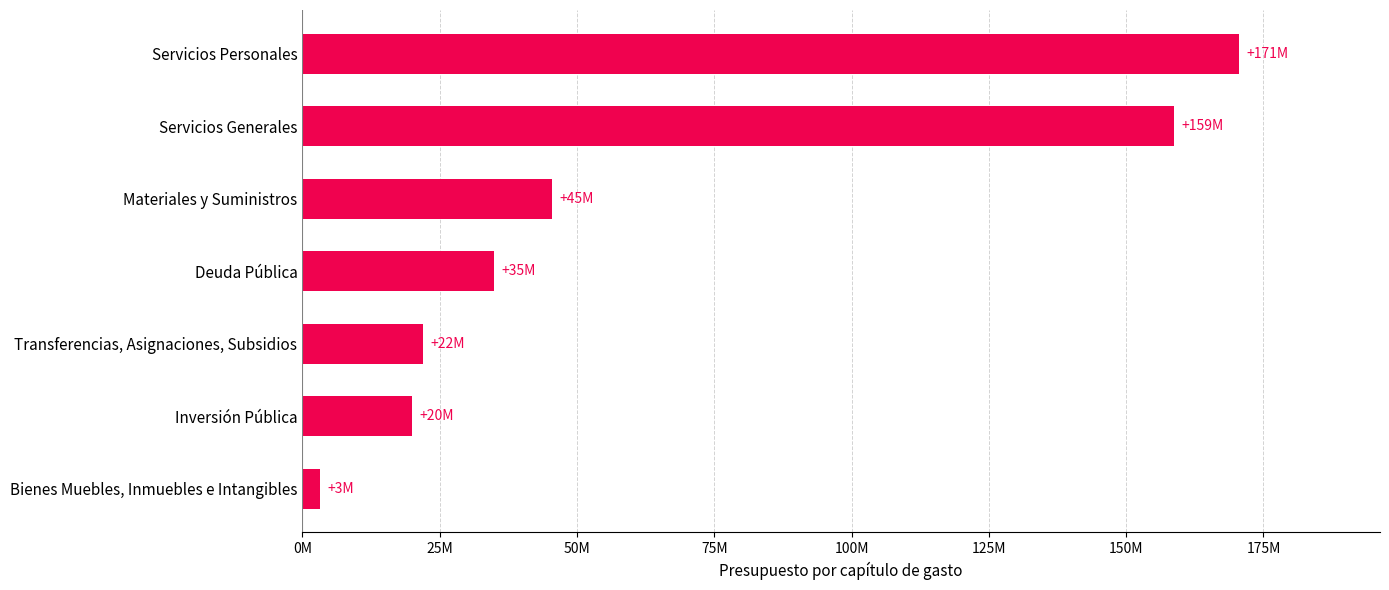

At which category does the chart reach its peak across all series?

Servicios Personales